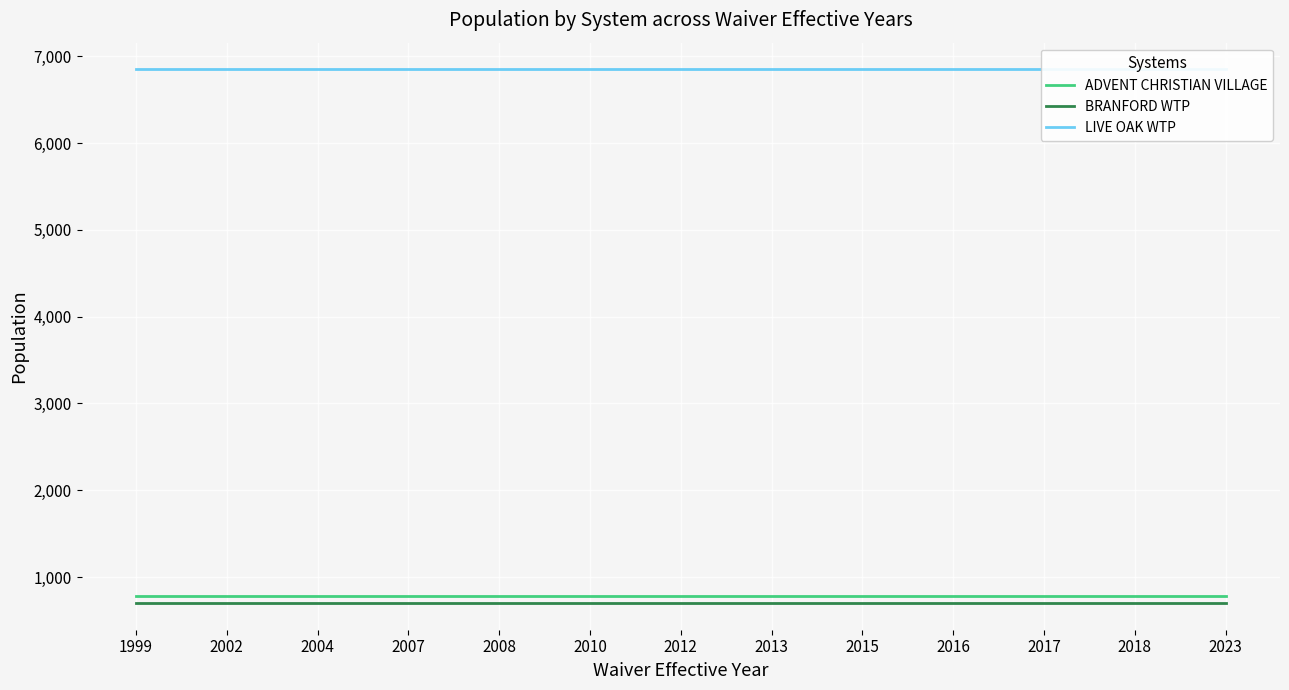

What are all the series names shown in the legend?

ADVENT CHRISTIAN VILLAGE, BRANFORD WTP, LIVE OAK WTP